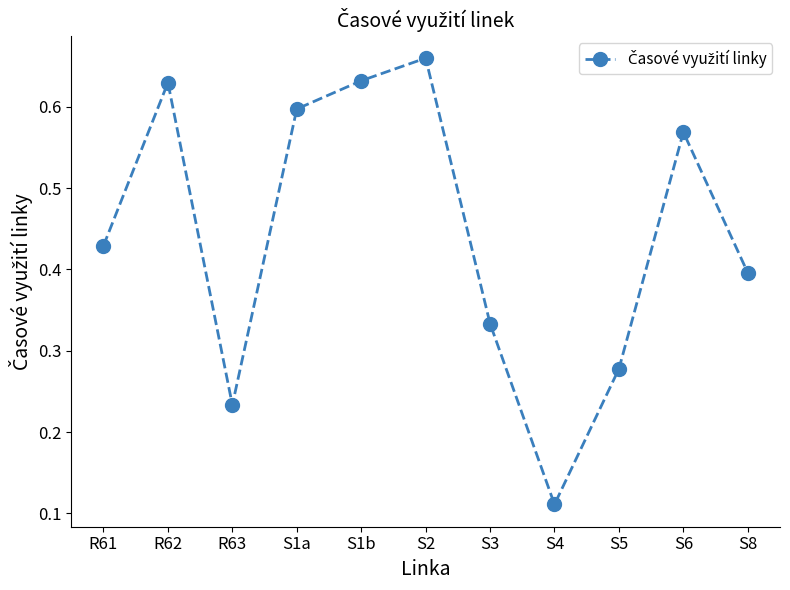

How many points are lower than both their immediate neighbors (excluding endpoints)?

2